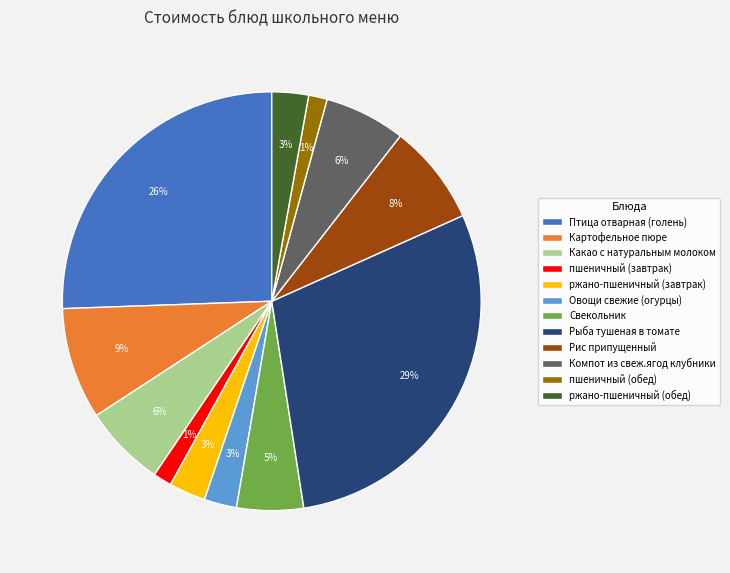

To the nearest percent, what portion does пшеничный (завтрак) represent?

1%